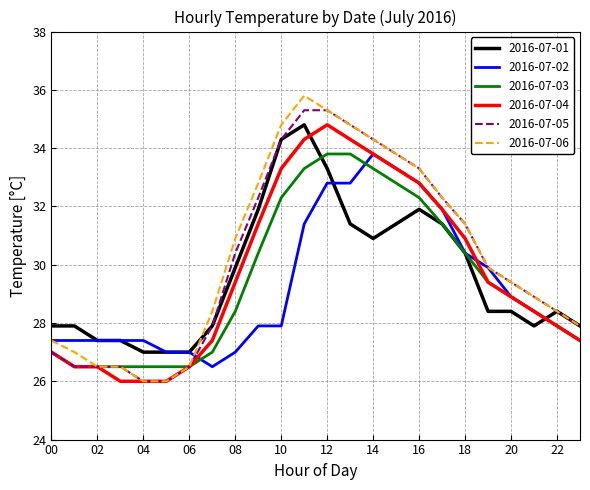

Which series ends up on top after the final intersection of 2016-07-04 and 2016-07-01?

2016-07-01